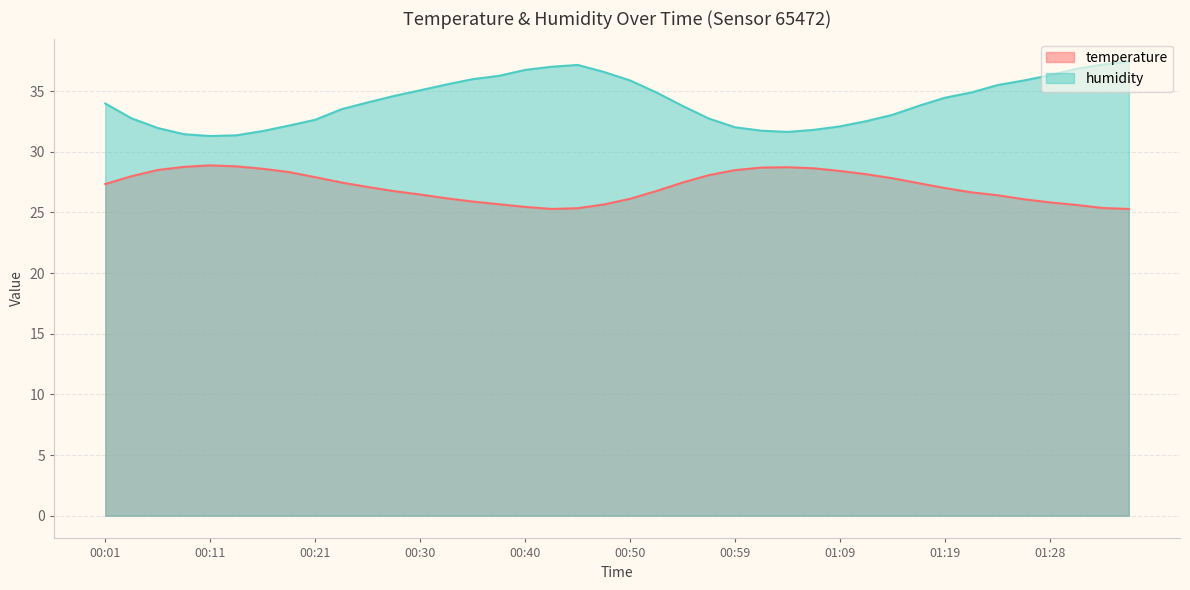

True or false: temperature and humidity cross at least once.

False